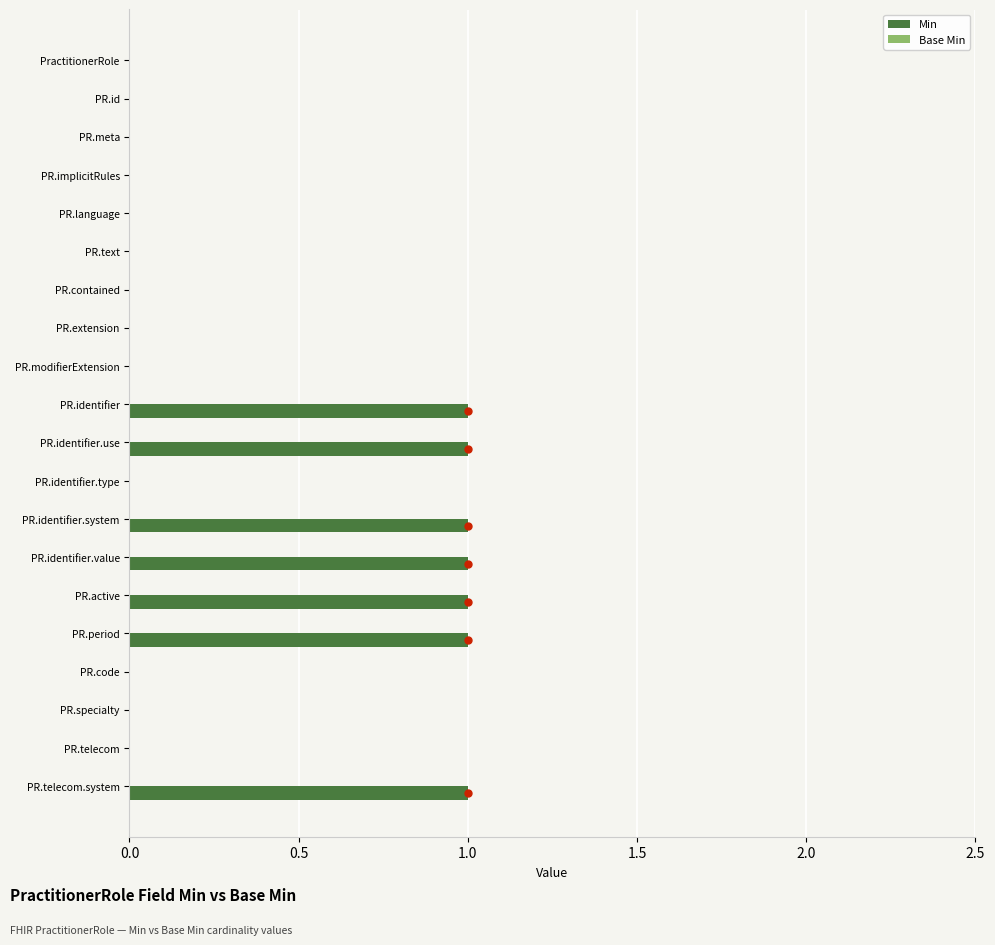

The value at PR.telecom.system is 0. True or false?

False